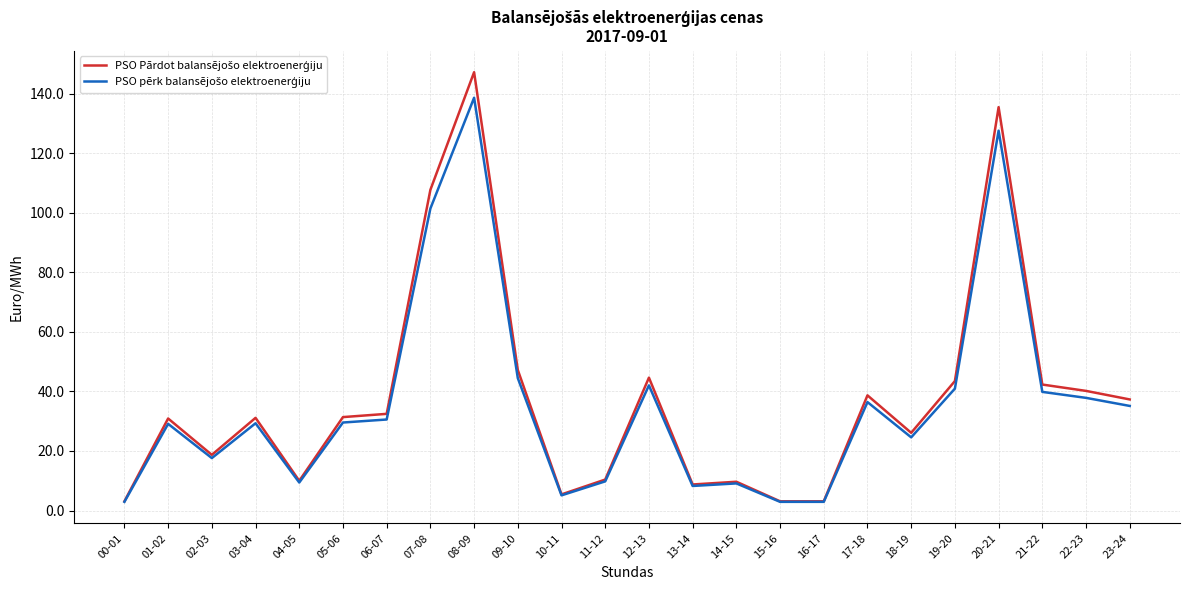

What is the maximum value shown in the chart?

147.2